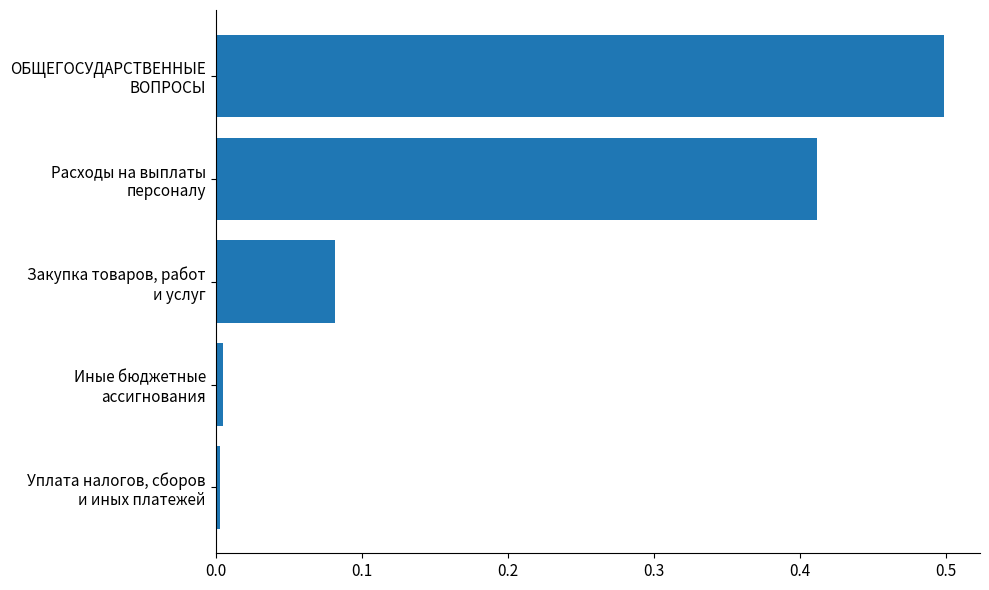

What is the difference between the maximum and minimum values?

0.5